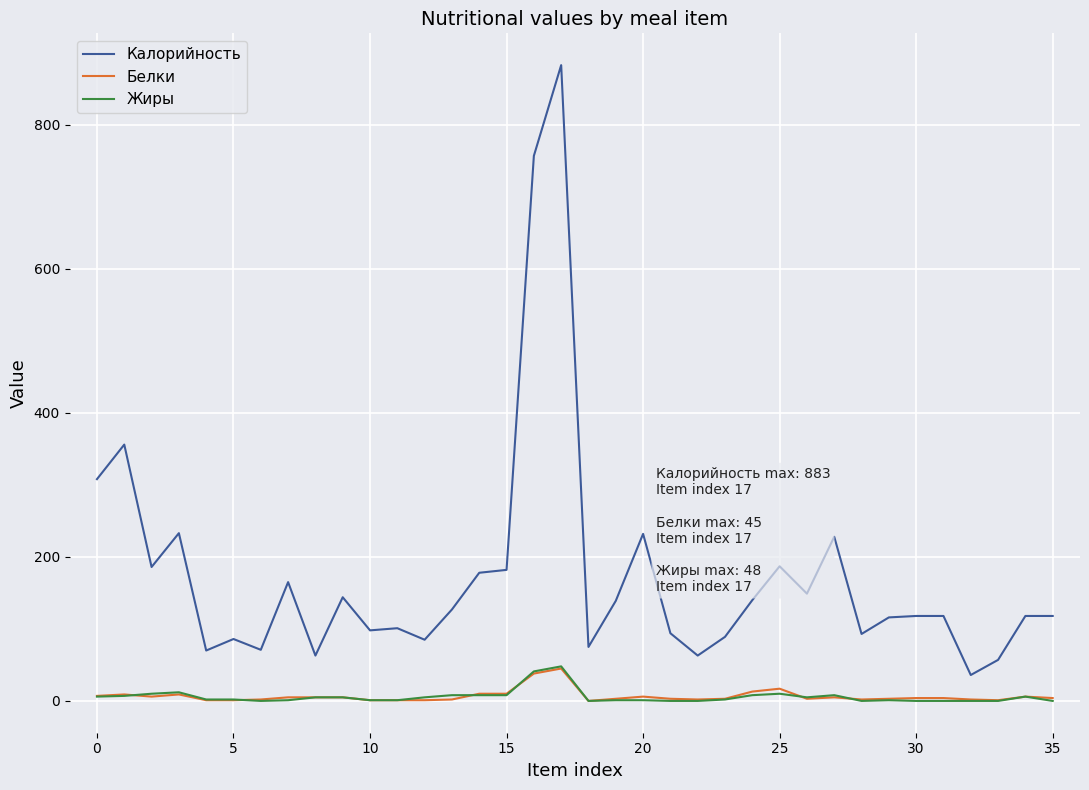

Which series has the largest total across all categories?

Калорийность